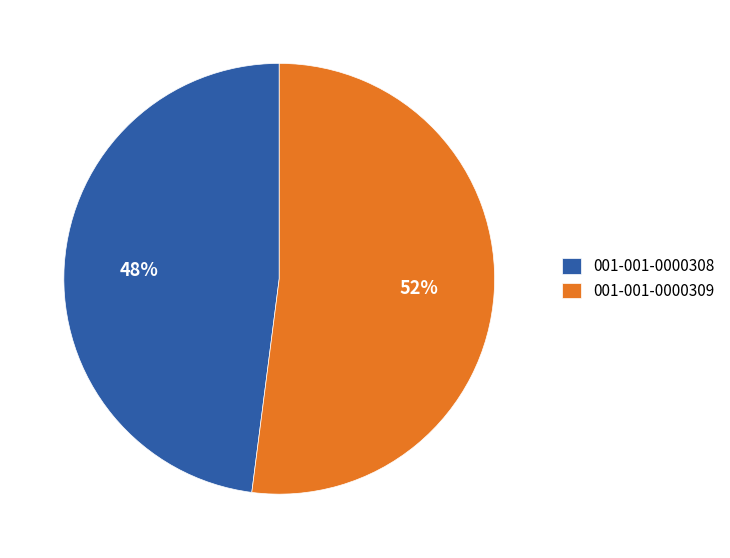

What is the largest slice in the pie chart?

001-001-0000309